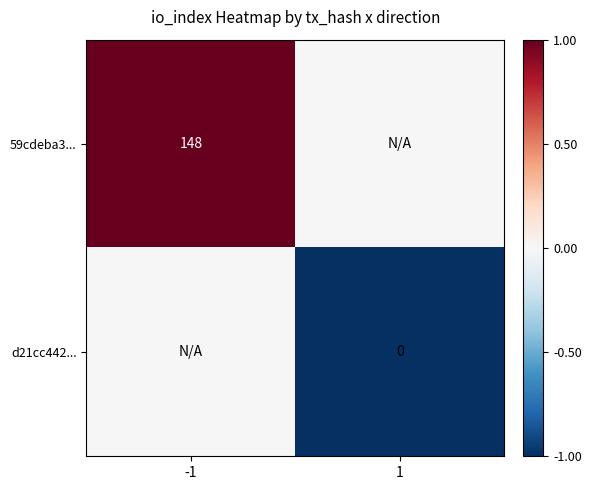

At which category is the sum across all series the highest?

-1